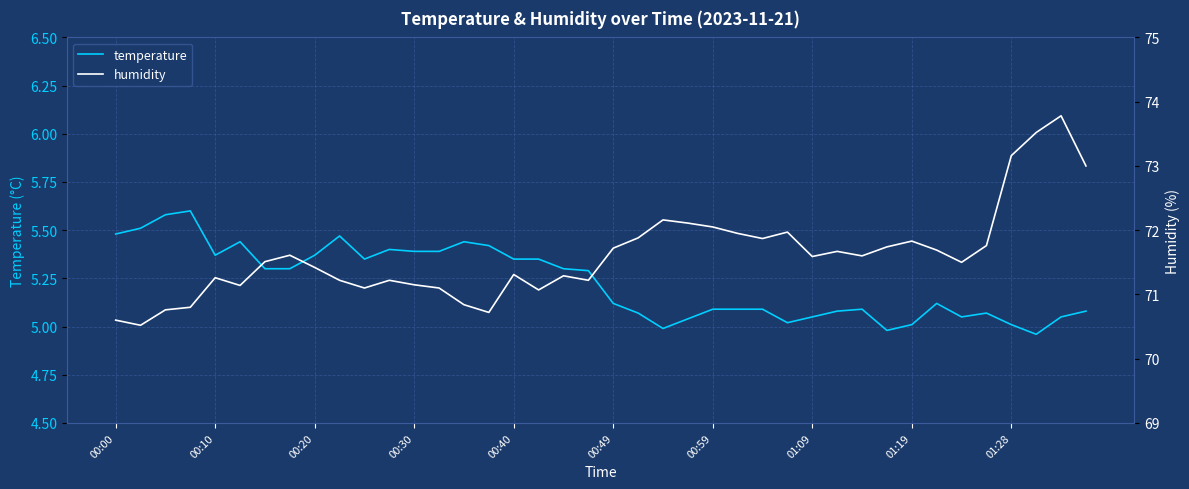

Reading left to right, list all the values displayed in this chart.

temperature: 5.5	5.5	5.6	5.6	5.4	5.4	5.3	5.3	5.4	5.5	5.3	5.4	5.4	5.4	5.4	5.4	5.3	5.3	5.3	5.3	5.1	5.1	5.0	5.0	5.1	5.1	5.1	5.0	5.0	5.1	5.1	5.0	5.0	5.1	5.0	5.1	5.0	5.0	5.0	5.1
humidity: 70.6	70.5	70.8	70.8	71.3	71.1	71.5	71.6	71.4	71.2	71.1	71.2	71.2	71.1	70.8	70.7	71.3	71.1	71.3	71.2	71.7	71.9	72.2	72.1	72.0	72.0	71.9	72.0	71.6	71.7	71.6	71.7	71.8	71.7	71.5	71.8	73.2	73.5	73.8	73.0